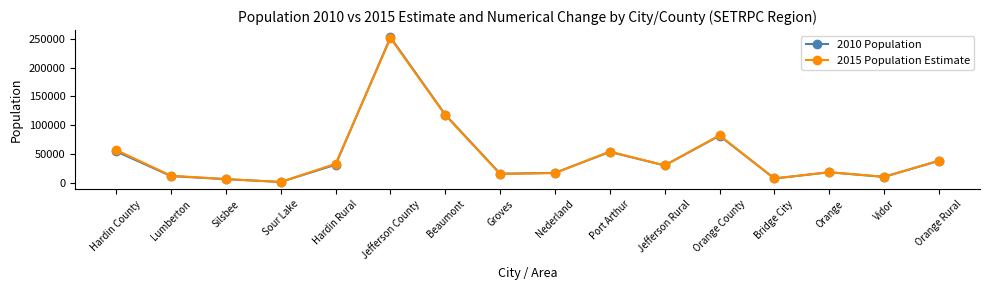

True or false: 2010 Population has more than 2 points higher than both neighbors.

True